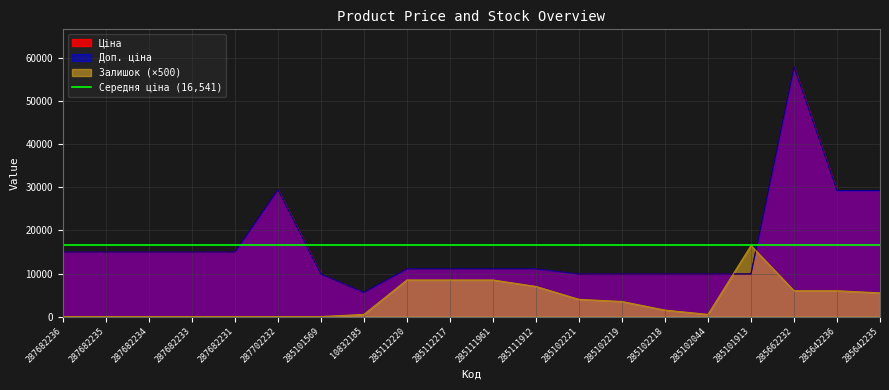

True or false: Ціна and Доп. ціна intersect in this chart.

False